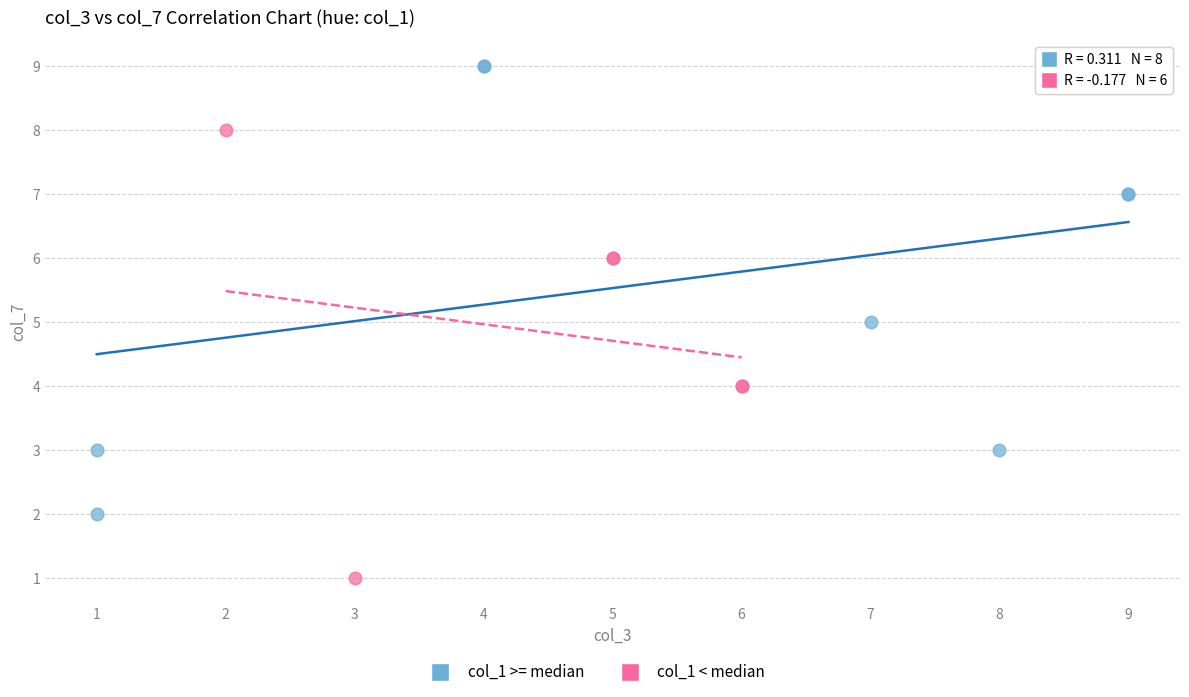

Which series reaches the minimum Y coordinate?

col_1 < median